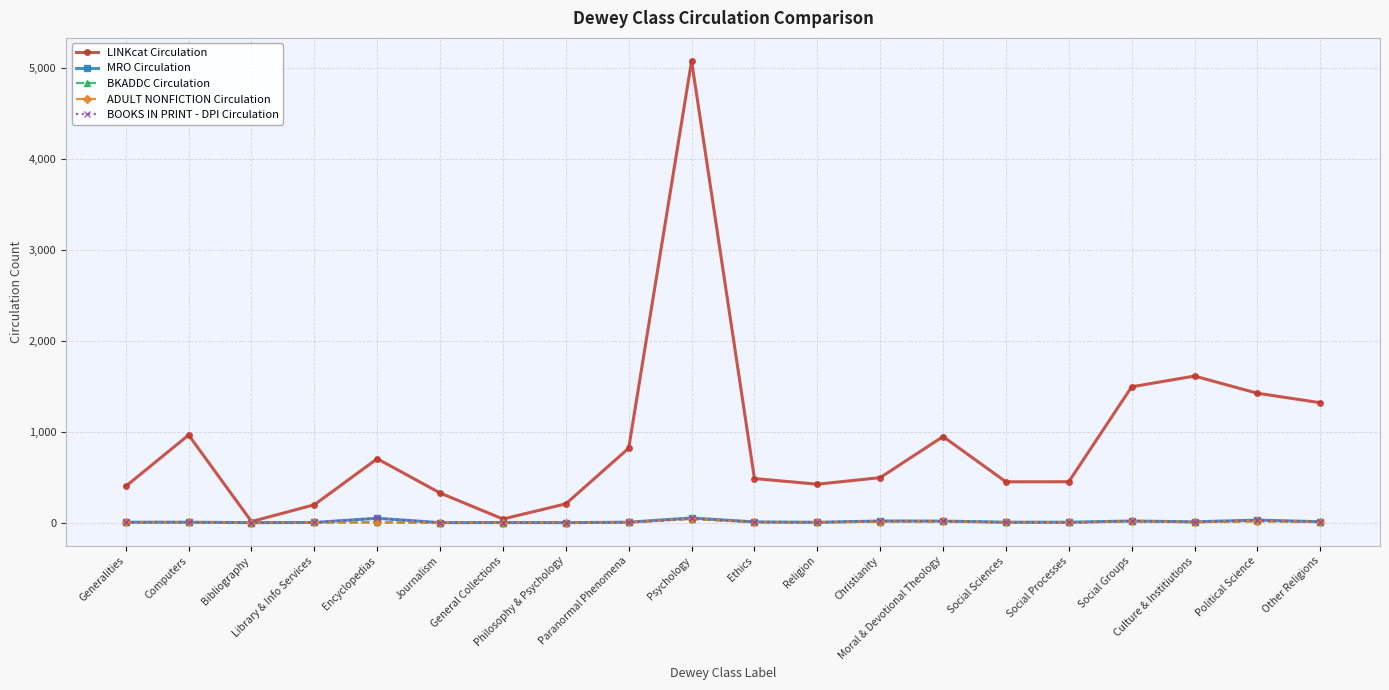

Does the chart have visible grid lines?

Yes